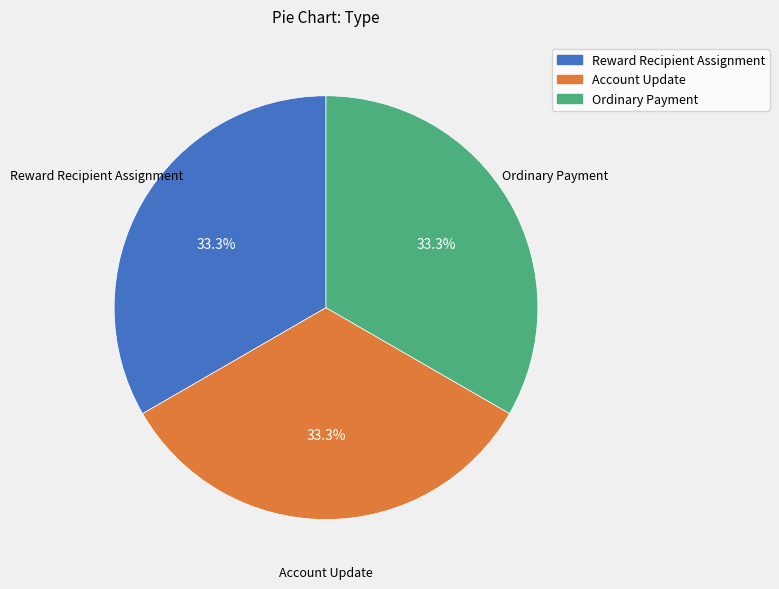

To the nearest percent, what is the combined percentage of Reward Recipient Assignment and Ordinary Payment?

67%